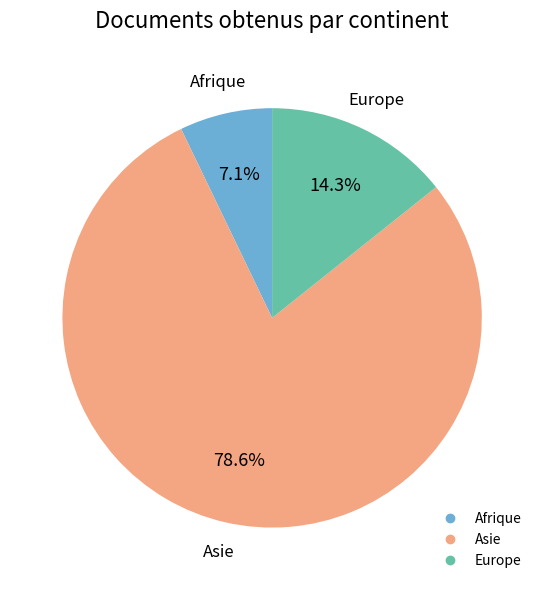

Does any single category account for the majority?

Yes